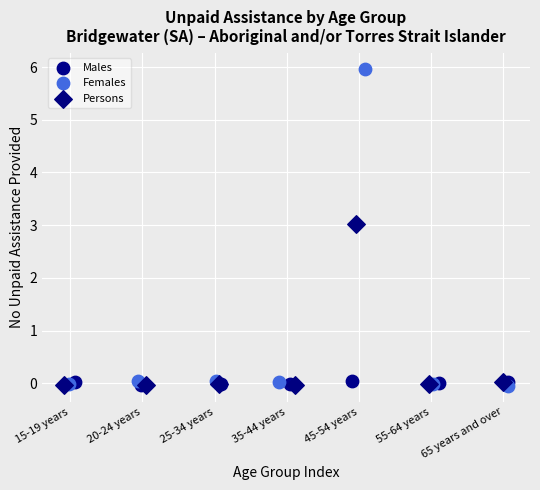

Which series has the largest Y range (max minus min)?

Females